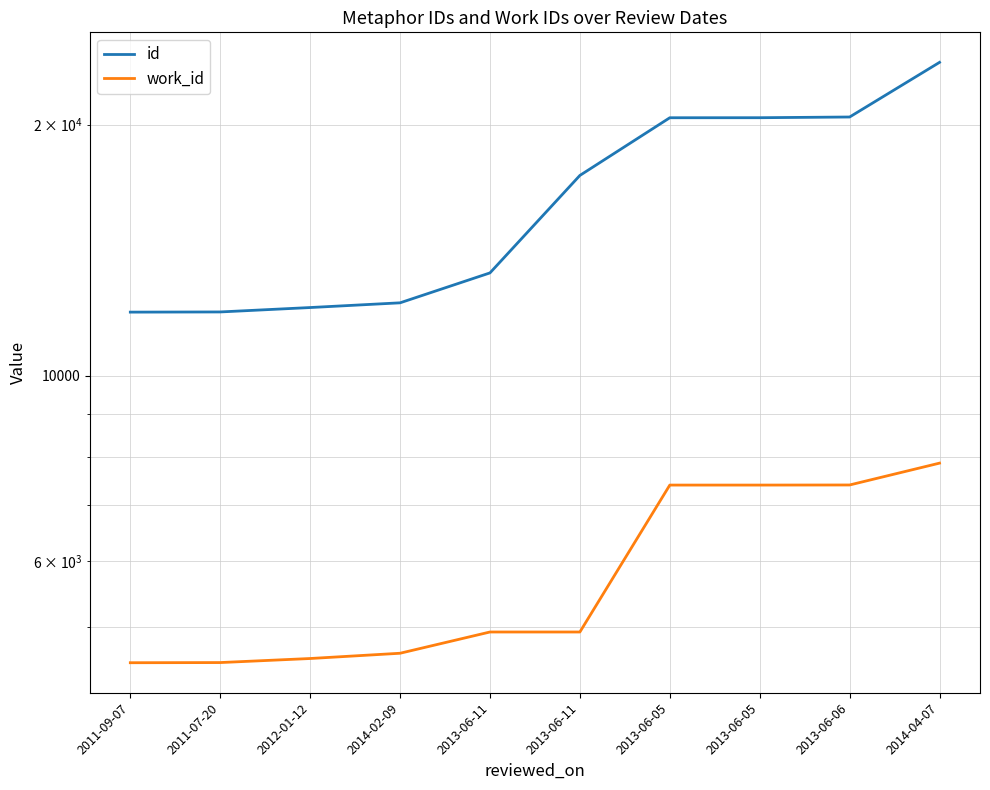

Reading right to left, transcribe all the data shown in this chart.

id: 2014-04-07=23754	2013-06-06=20429	2013-06-05=20389	2013-06-05=20387	2013-06-11=17387	2013-06-11=13287	2014-02-09=12234	2012-01-12=12076	2011-07-20=11930	2011-09-07=11924
work_id: 2014-04-07=7861	2013-06-06=7401	2013-06-05=7399	2013-06-05=7399	2013-06-11=4933	2013-06-11=4933	2014-02-09=4652	2012-01-12=4585	2011-07-20=4534	2011-09-07=4532